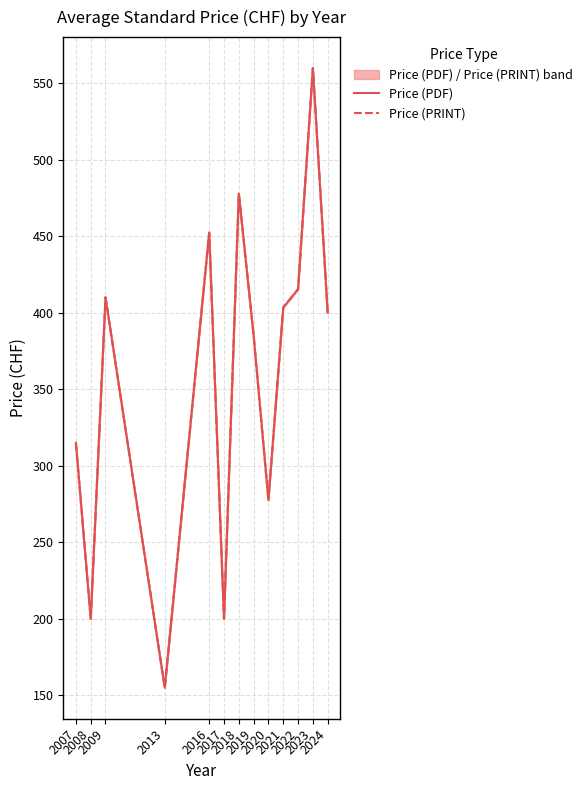

What is the difference between the Price (PRINT) values at 2024 and 2019?

15.0